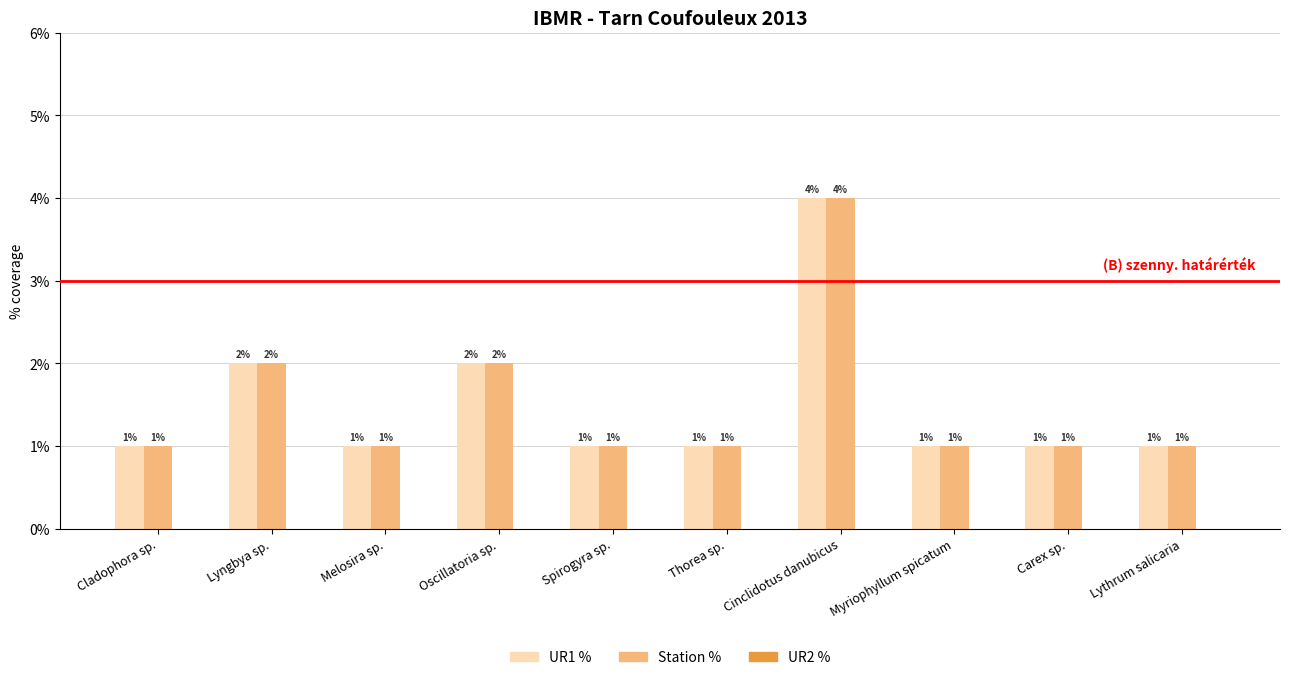

The value of Station % at Myriophyllum spicatum is 0.0. True or false?

False